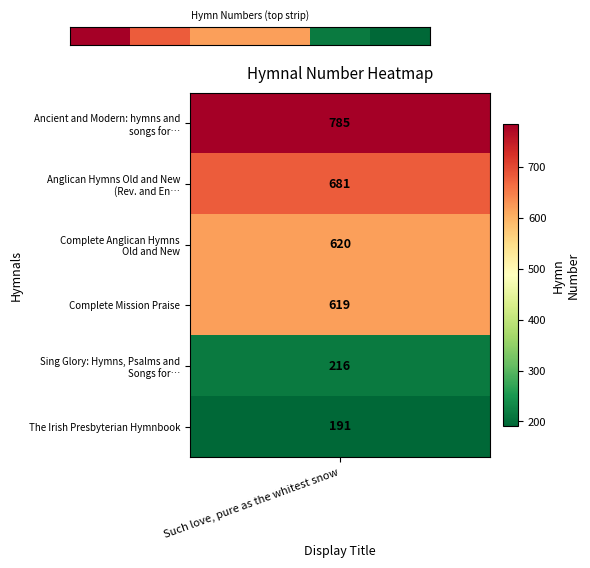

Reading right to left, what are all the values shown in this chart?

5=191	4=216	3=619	2=620	1=681	Such love, pure as the whitest snow=785